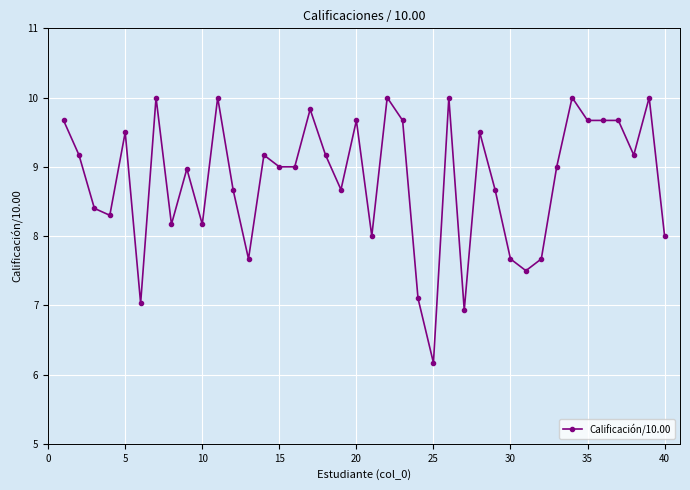

What is the value of the 39th point from the left?

10.0